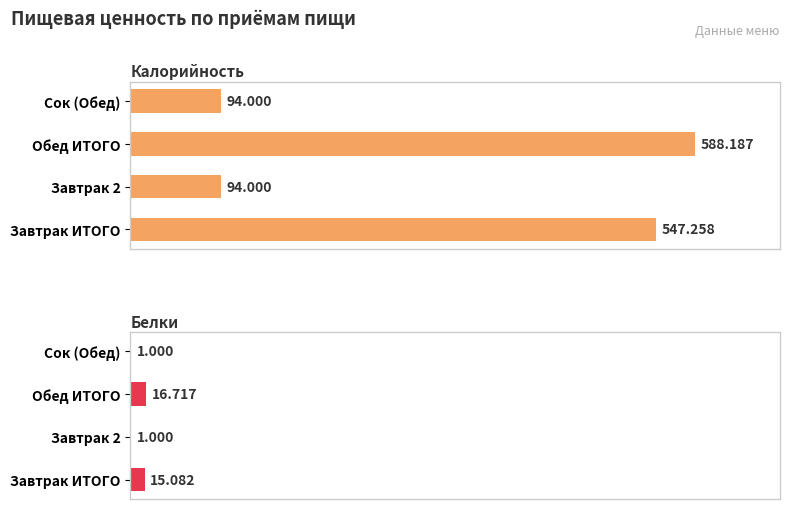

At how many categories does at least one series exceed 500?

2